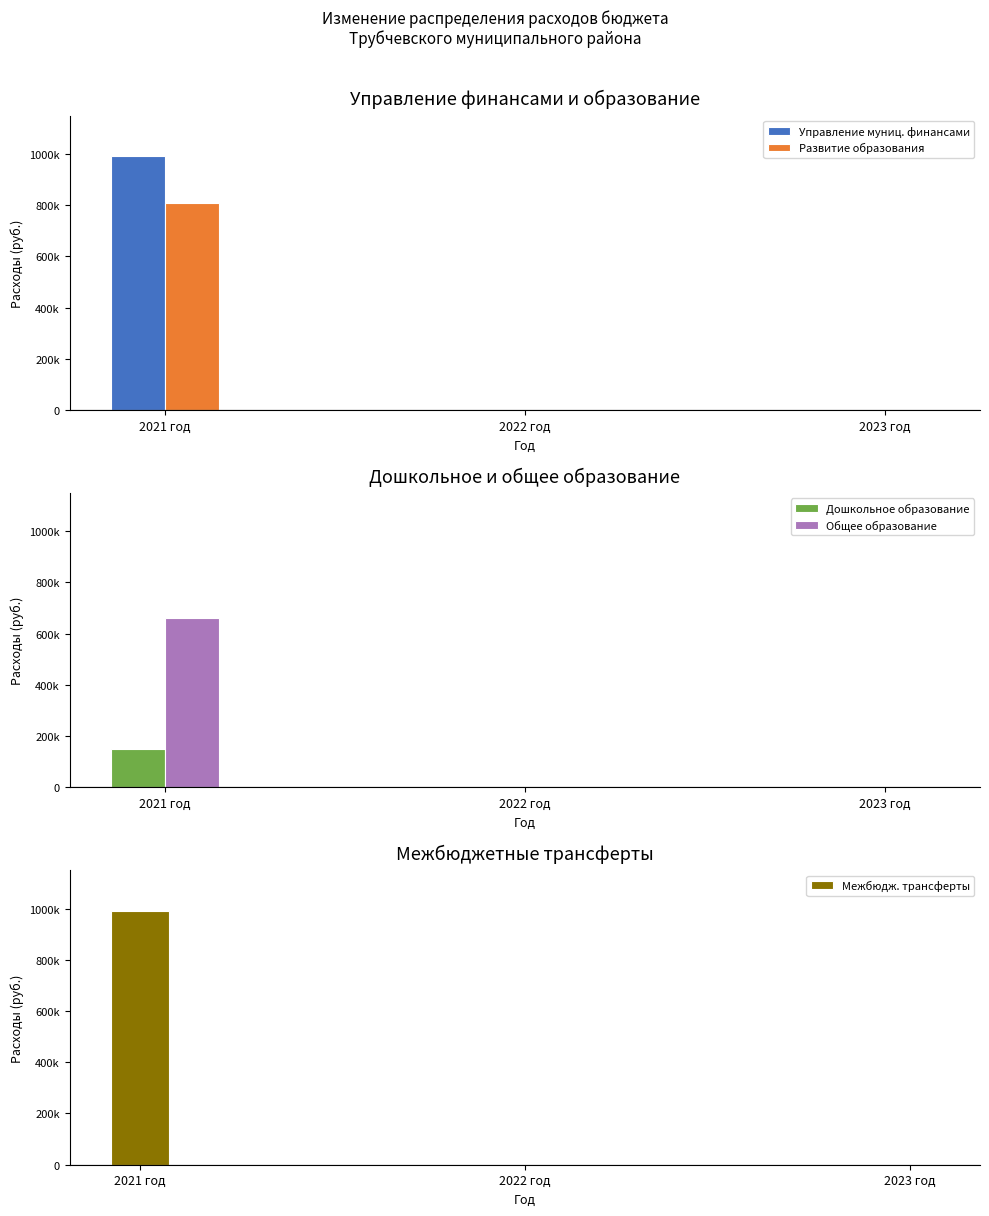

Read the Управление муниц. финансами value at 2021 год.

991380